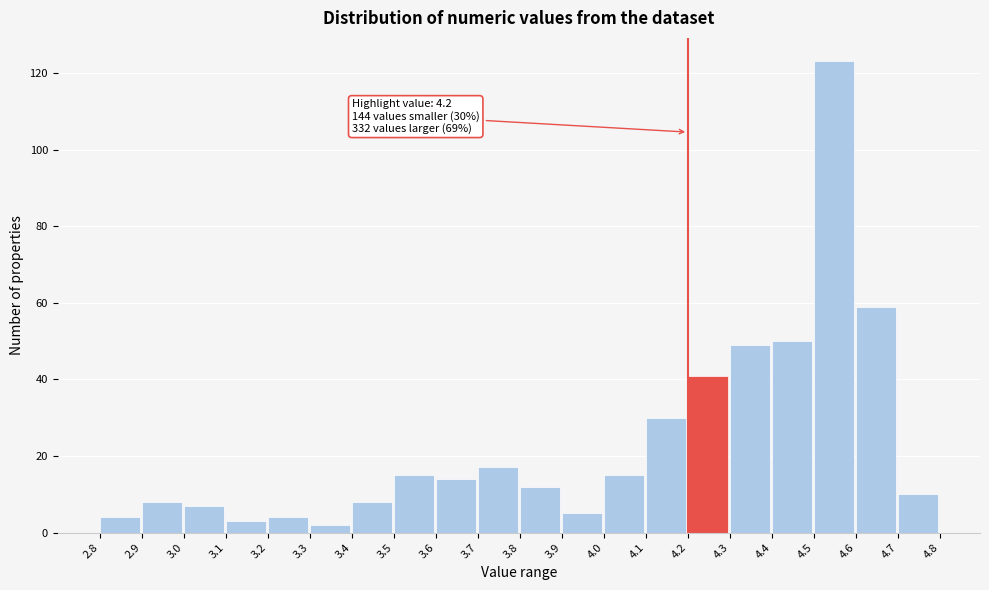

Which range on the x-axis has the tallest bar?

4.5 to 4.6